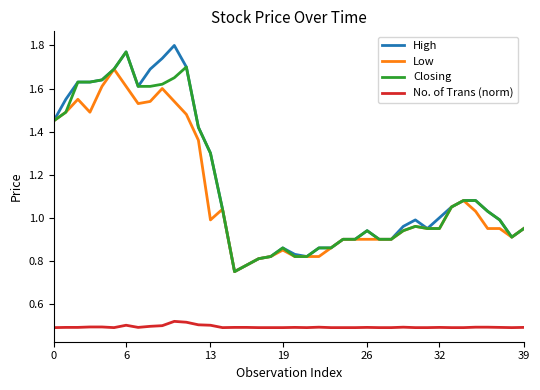

True or false: No. of Trans (norm) and High cross at least once.

False